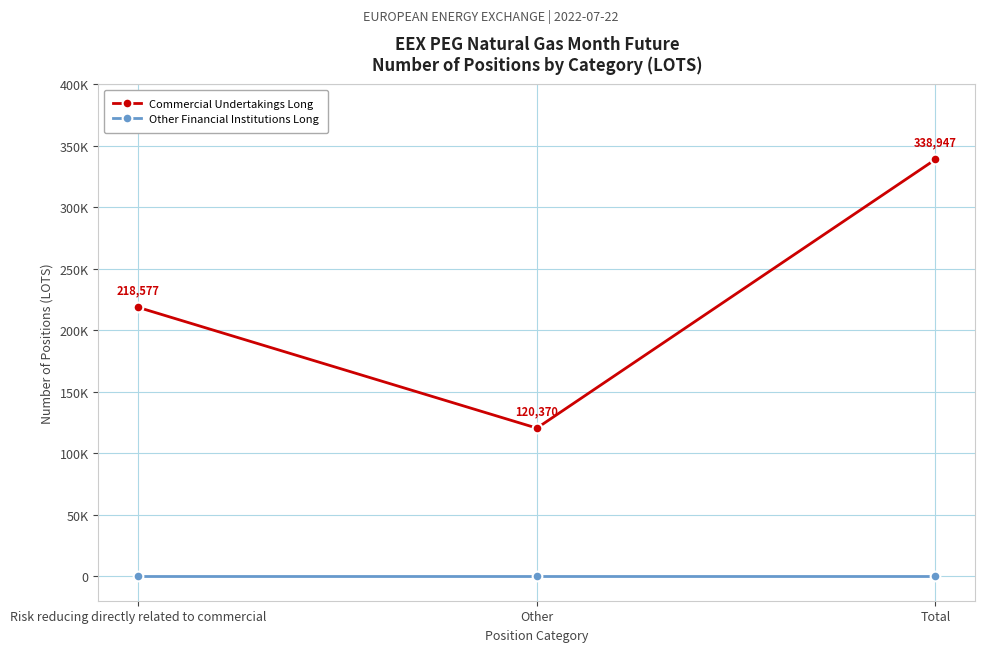

Rank the series at Risk reducing directly related to commercial from lowest to highest value.

Other Financial Institutions Long, Commercial Undertakings Long